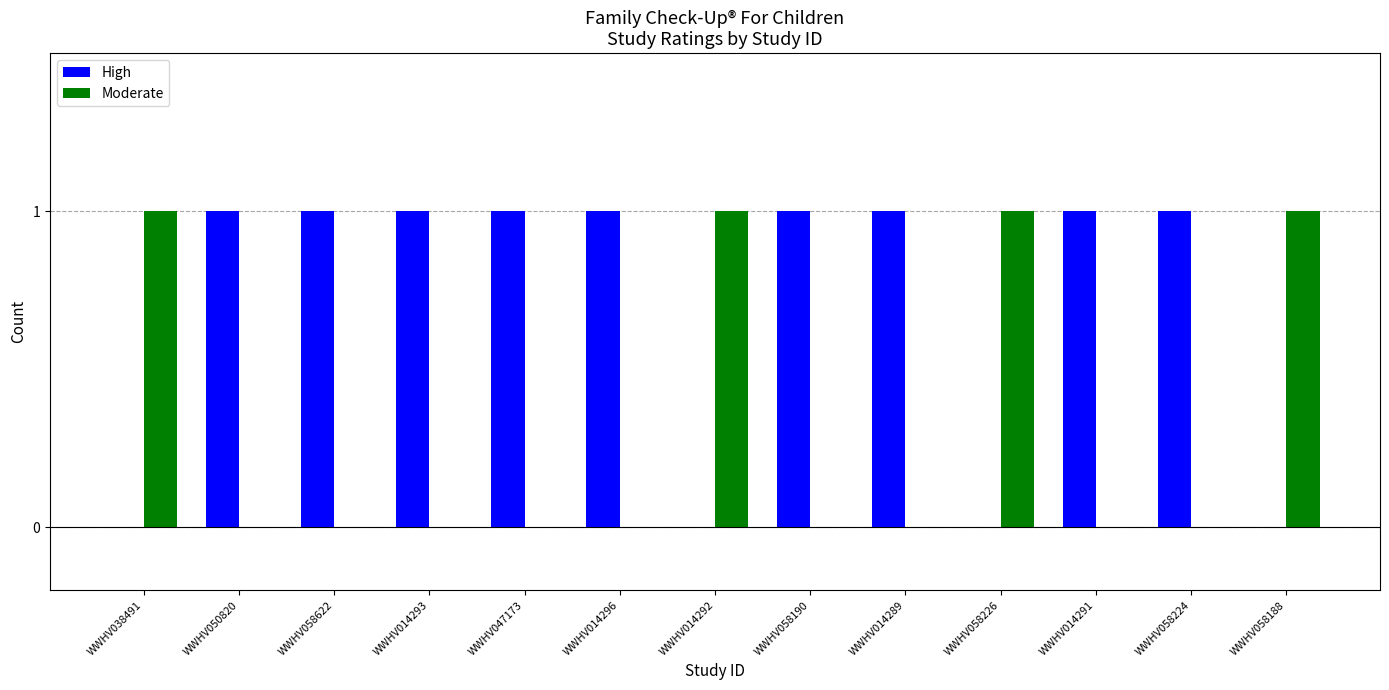

Which series has the largest total across all categories?

High